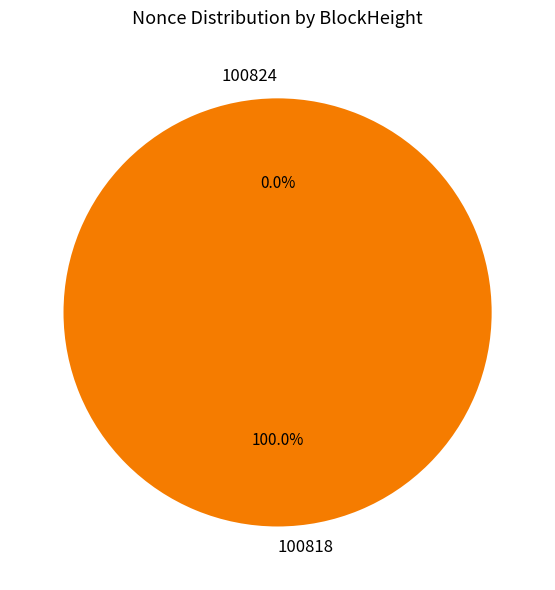

Combined, what portion of the pie is 100818 and 100824?

100.0%